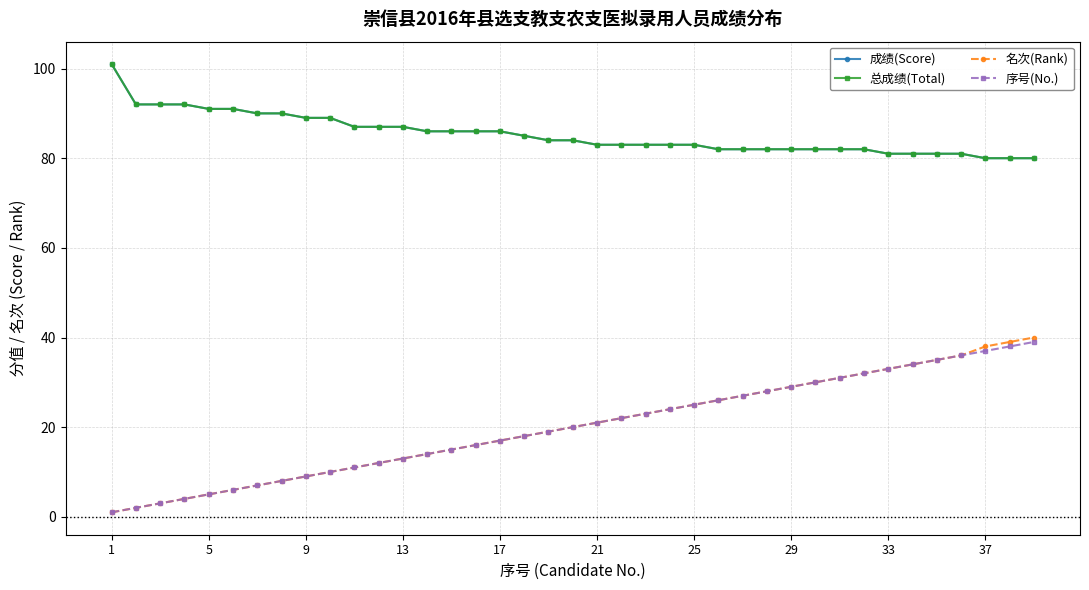

Does the chart have visible grid lines?

Yes